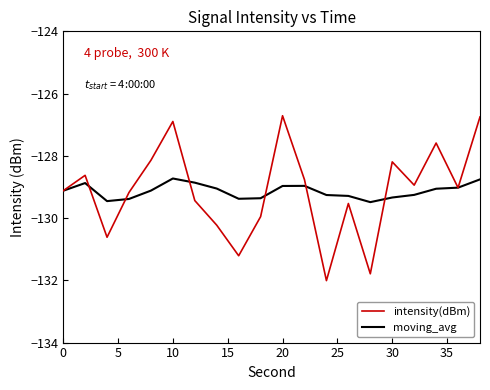

How many interior local peaks does the intensity(dBm) series have?

6